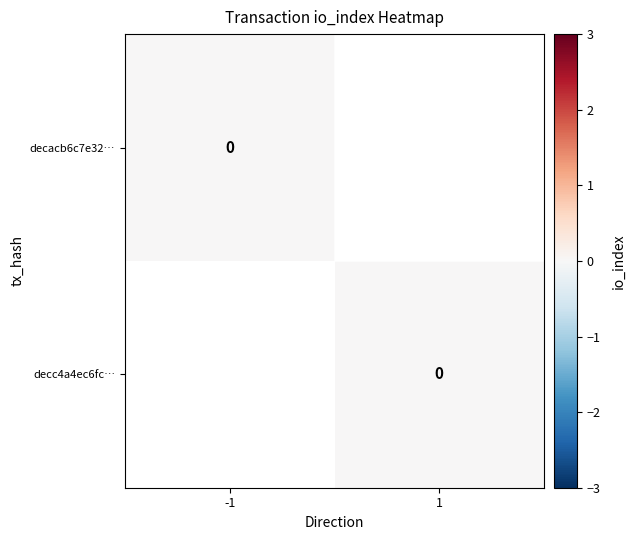

The value of decc4a4ec6fc60470ac968941ad5b1708a76e44 at direction is 1. True or false?

True